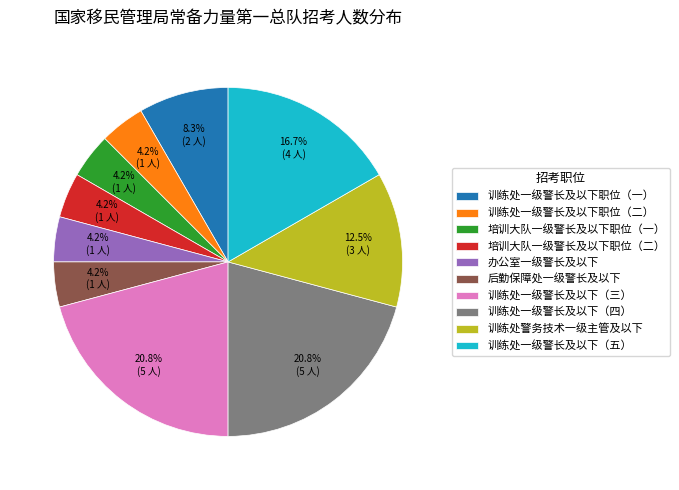

Between 训练处一级警长及以下（三） and 训练处一级警长及以下（五）, which is larger?

训练处一级警长及以下（三）